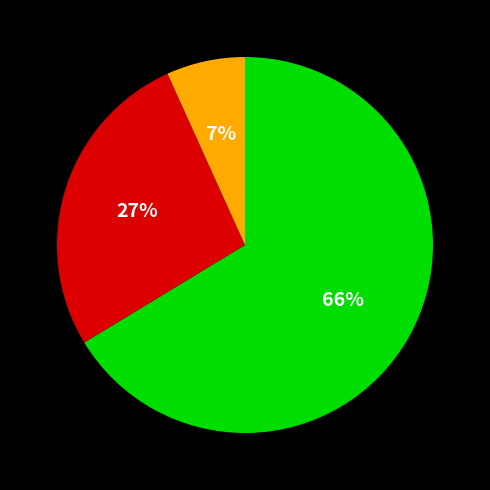

Is there a majority slice in this chart?

Yes